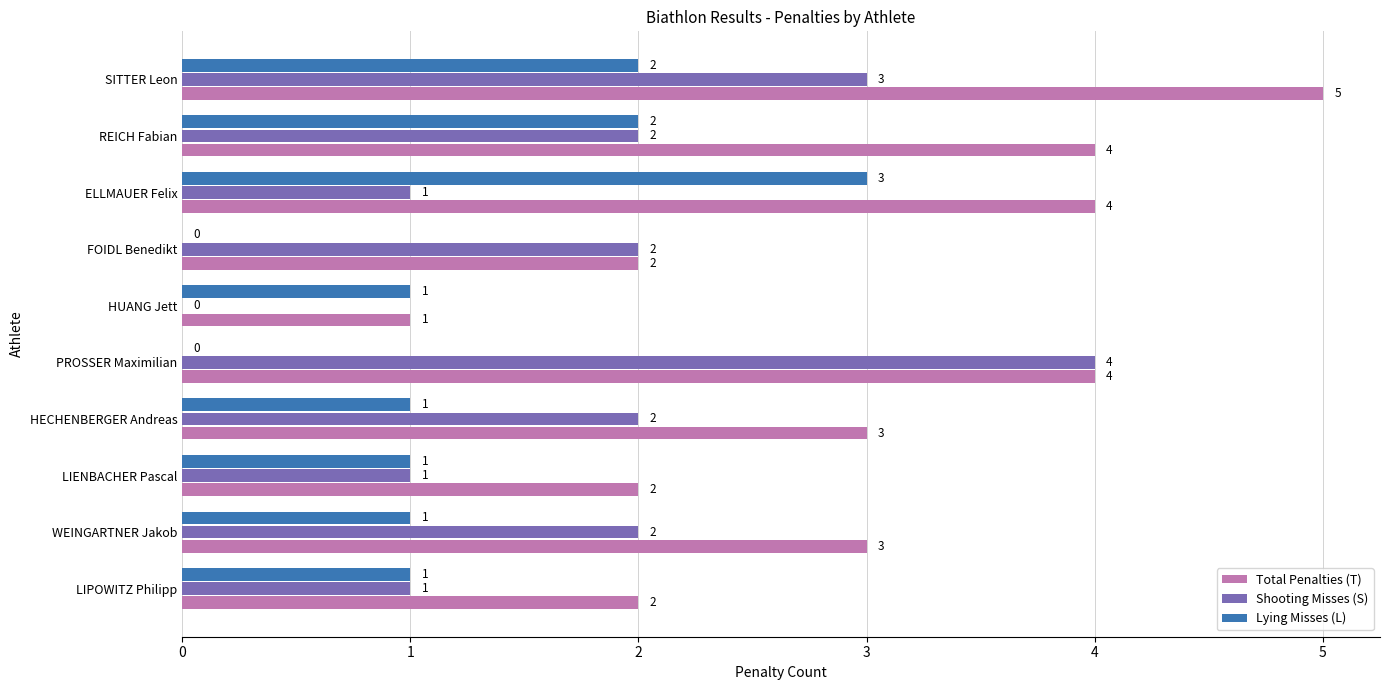

Between WEINGARTNER Jakob and SITTER Leon, which series saw the biggest shift?

Total Penalties (T)